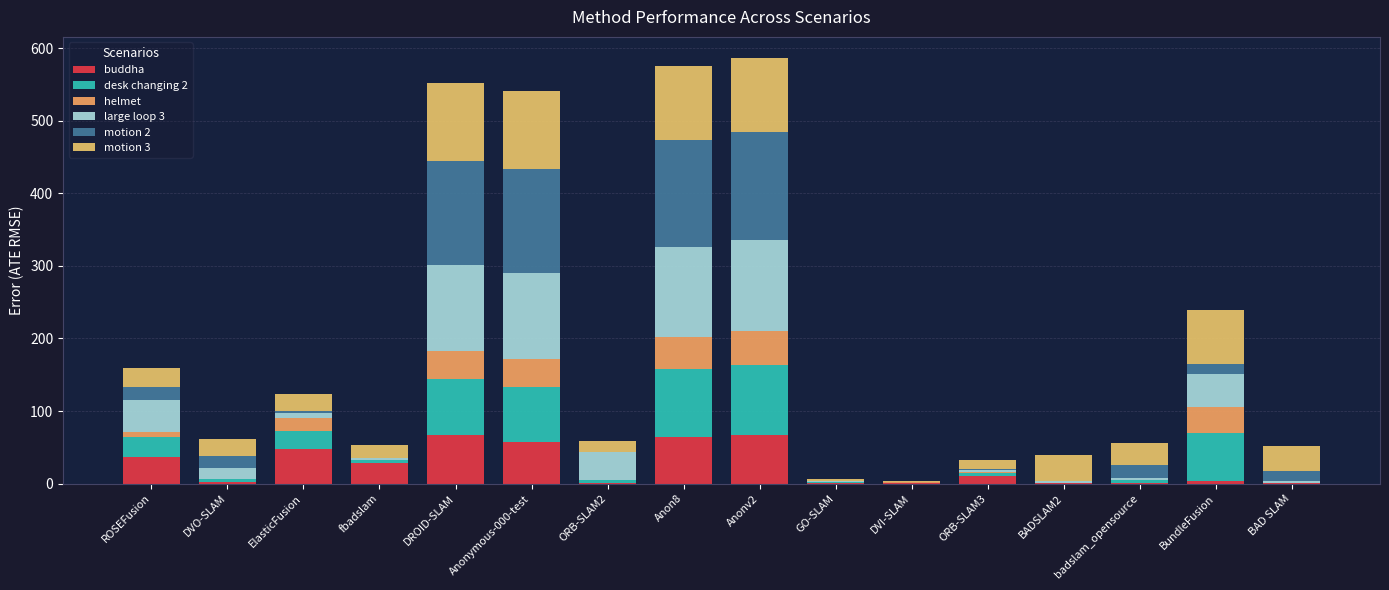

The large loop 3 series shows 68.9 at ROSEFusion. True or false?

False